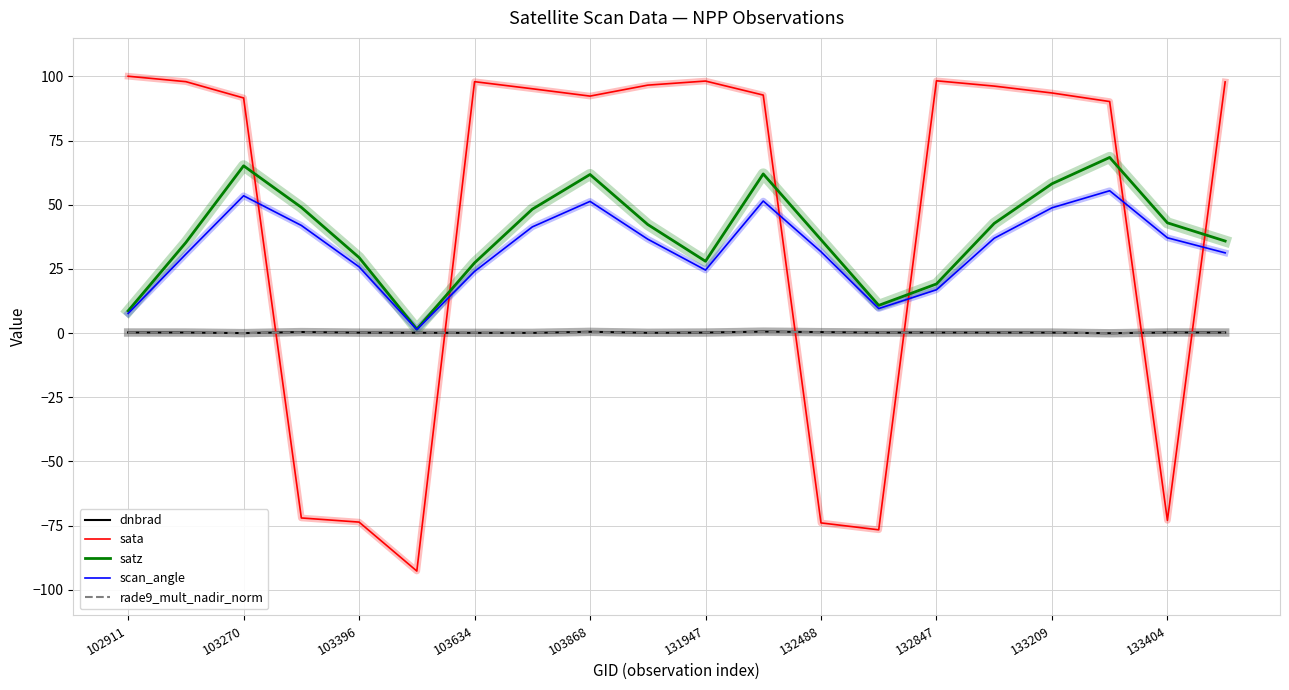

What is the maximum value shown in the chart?

100.1